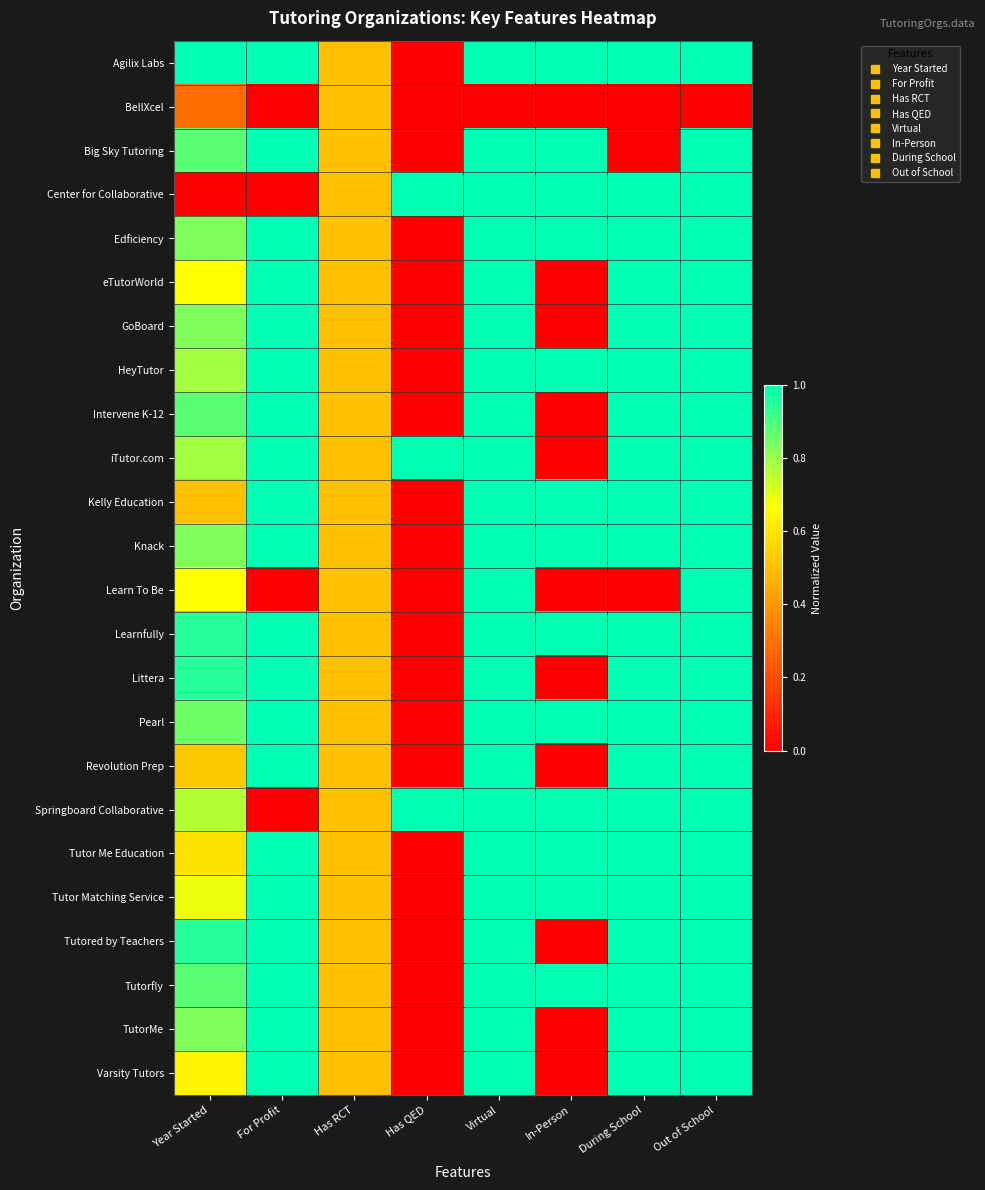

At Has QED, list the series in order from largest to smallest.

Center for Collaborative, iTutor.com, Springboard Collaborative, Agilix Labs, BellXcel, Big Sky Tutoring, Edficiency, eTutorWorld, GoBoard, HeyTutor, Intervene K-12, Kelly Education, Knack, Learn To Be, Learnfully, Littera, Pearl, Revolution Prep, Tutor Me Education, Tutor Matching Service, Tutored by Teachers, Tutorfly, TutorMe, Varsity Tutors